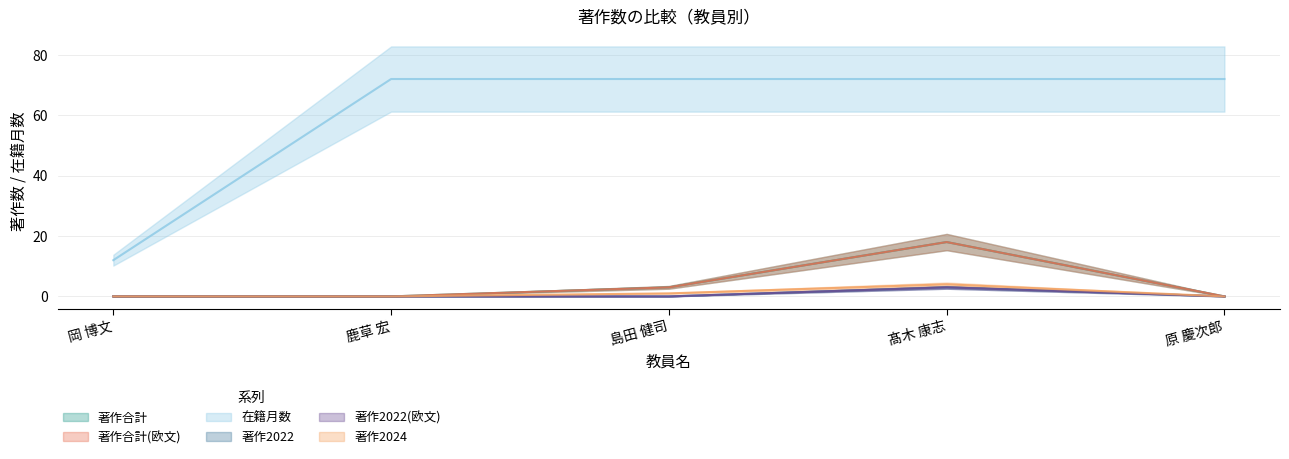

Rank the categories by 著作合計 value from highest to lowest.

髙木 康志, 島田 健司, 岡 博文, 鹿草 宏, 原 慶次郎